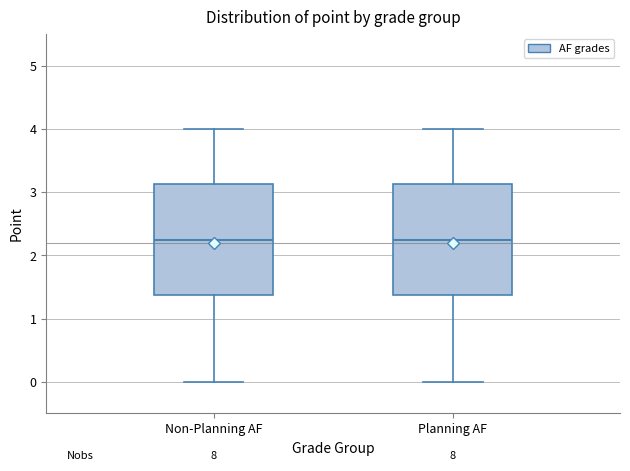

Reading left to right, read every box against the y-axis: the position of its median line, the range the box covers, and the ends of its whiskers. The values are not printed on the chart, so give them approximately, as read against the axis.

Non-Planning AF: median 2.3, box 1.4 to 3.1, whiskers 0.0 to 4.0
Planning AF: median 2.3, box 1.4 to 3.1, whiskers 0.0 to 4.0